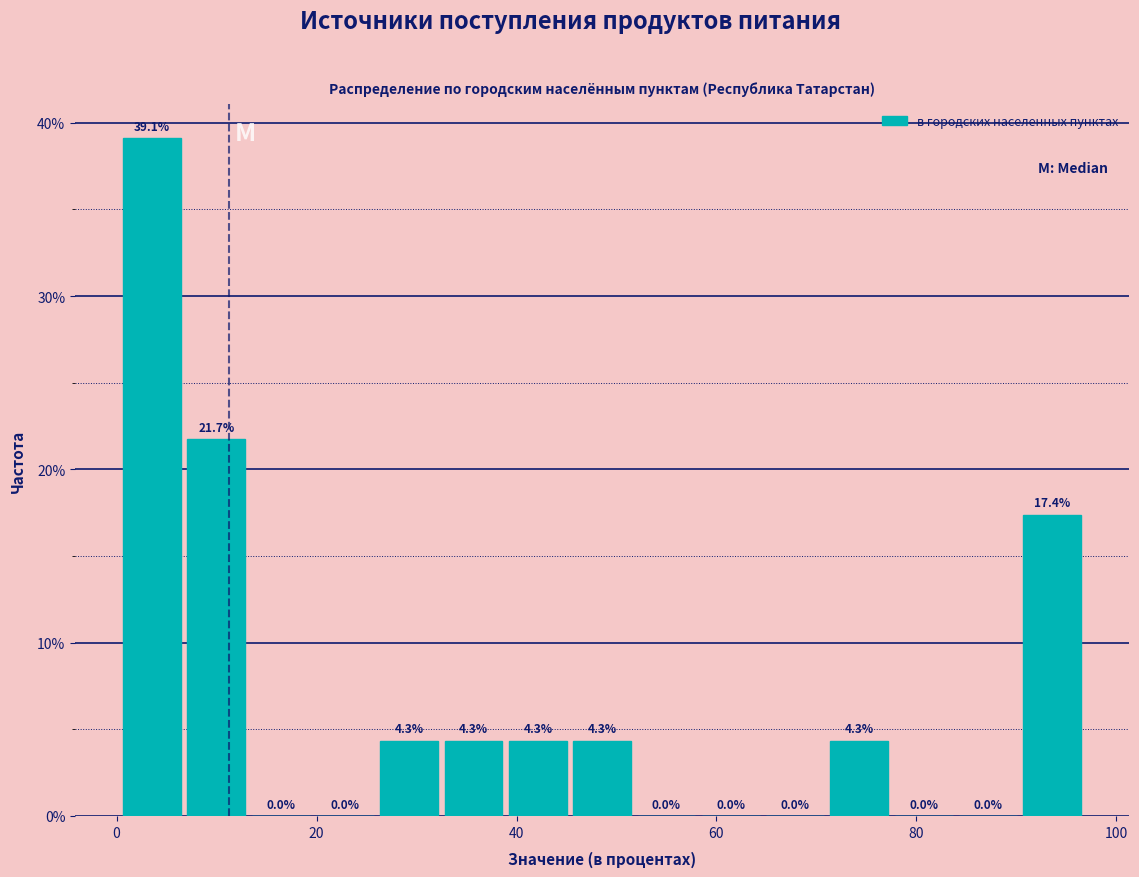

Around what value on the x-axis is the tallest bar? Give the approximate position of its centre, as read against the axis.

4